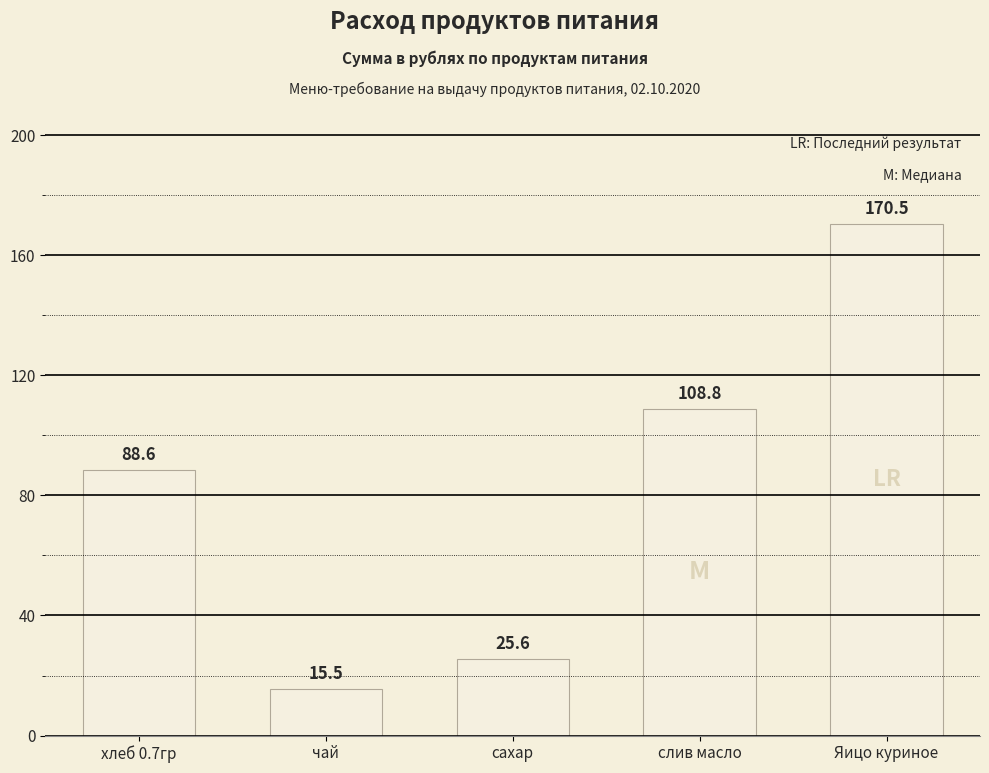

The value at слив масло is 168.0. True or false?

False